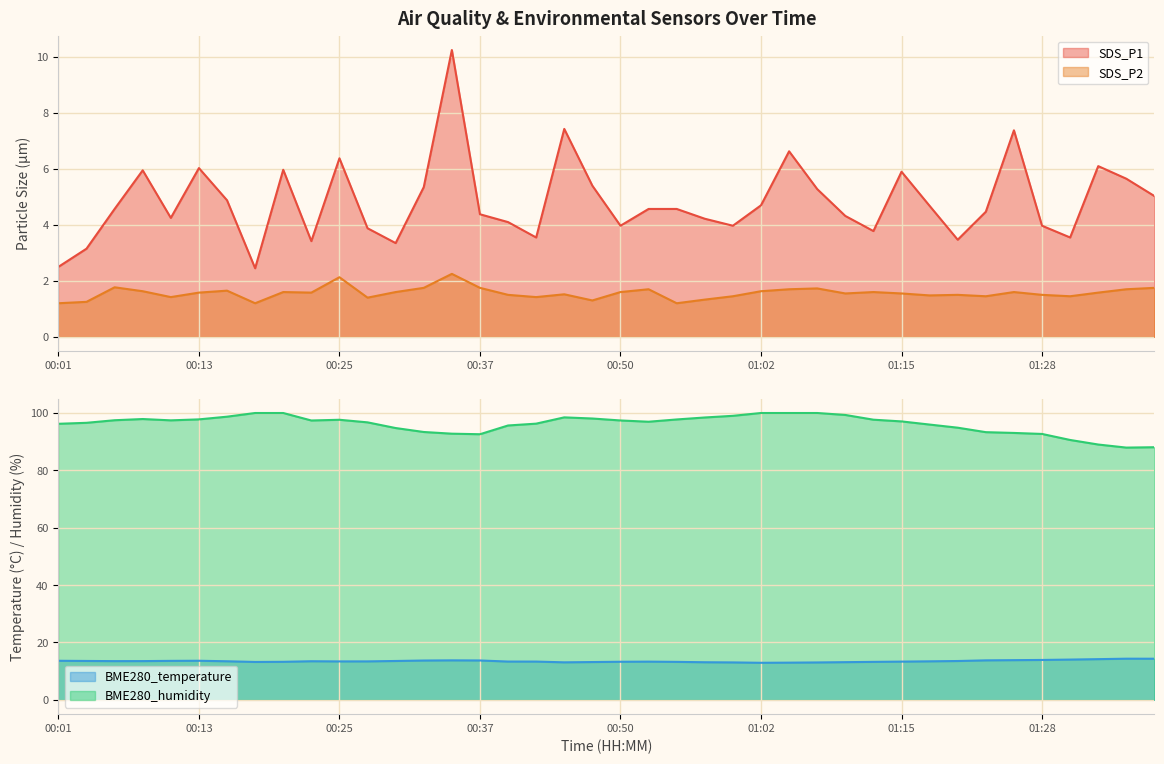

Which series has the largest total across all categories?

BME280_humidity